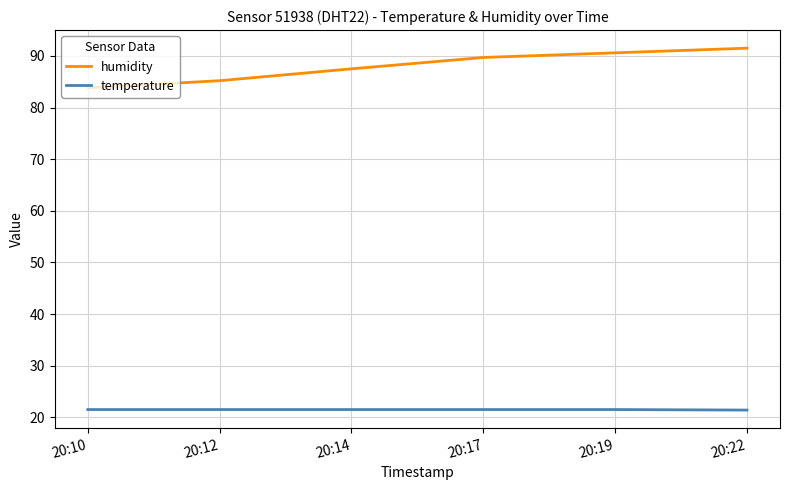

True or false: temperature and humidity cross at least once.

False